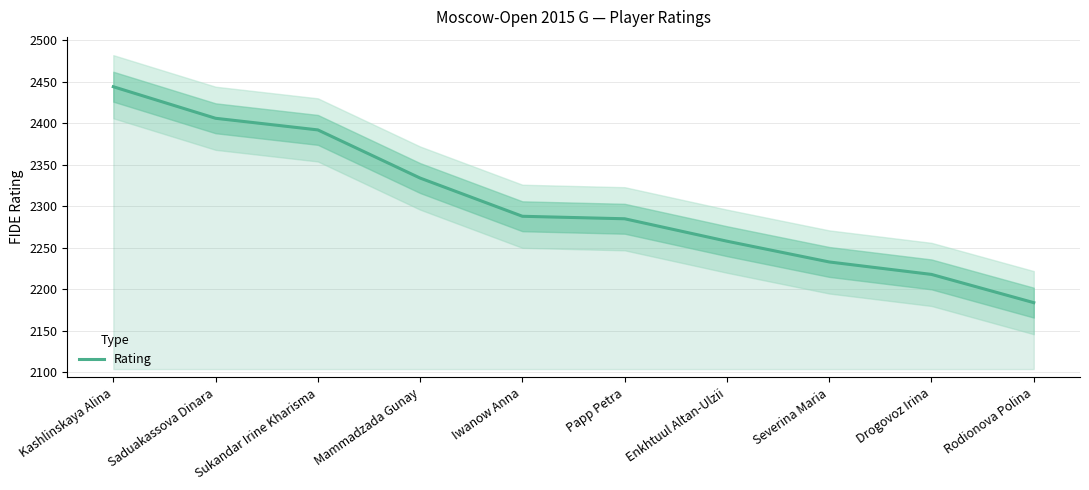

What is the sum of all values?

23042